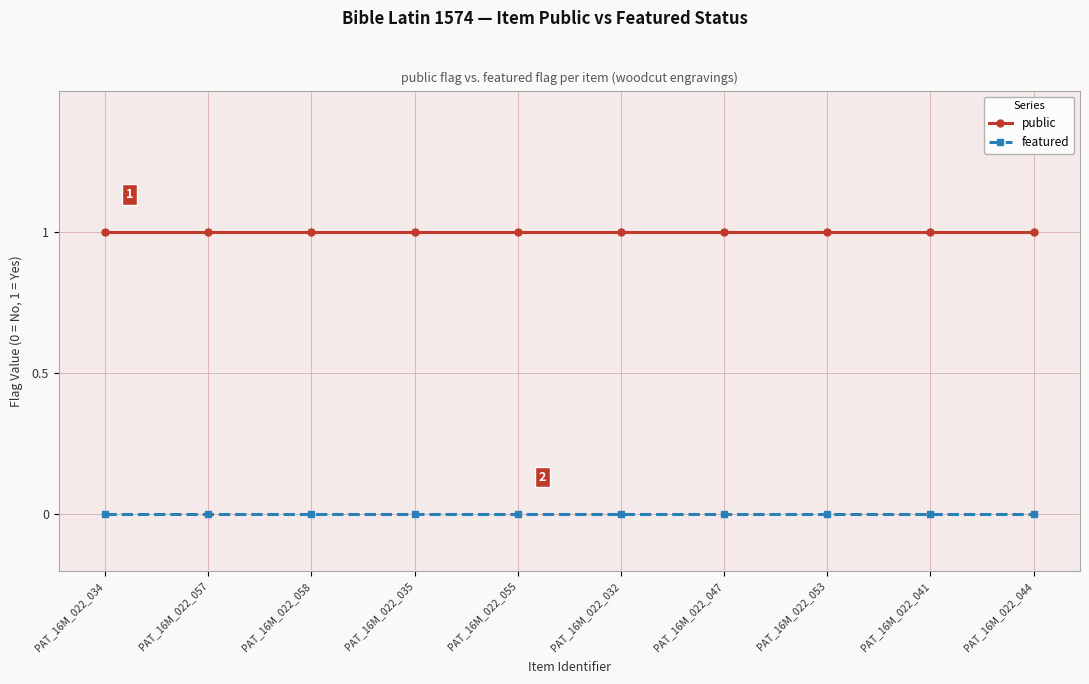

What is the total value across all series at PAT_16M_022_034?

1